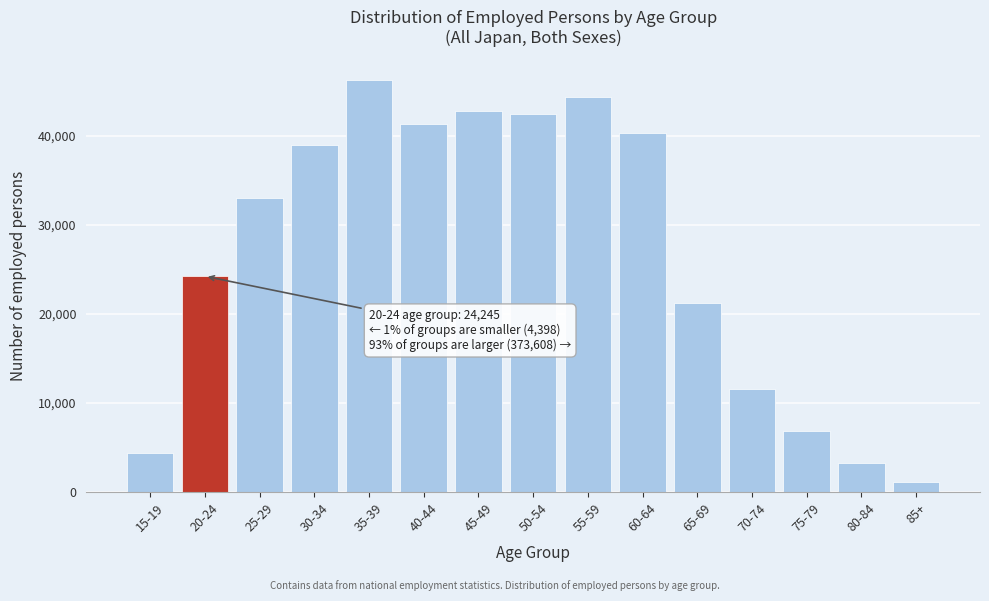

Reading left to right, transcribe all the data shown in this chart.

15-19=4398	20-24=24245	25-29=33082	30-34=38944	35-39=46276	40-44=41341	45-49=42779	50-54=42458	55-59=44336	60-64=40306	65-69=21277	70-74=11617	75-79=6856	80-84=3216	85+=1120